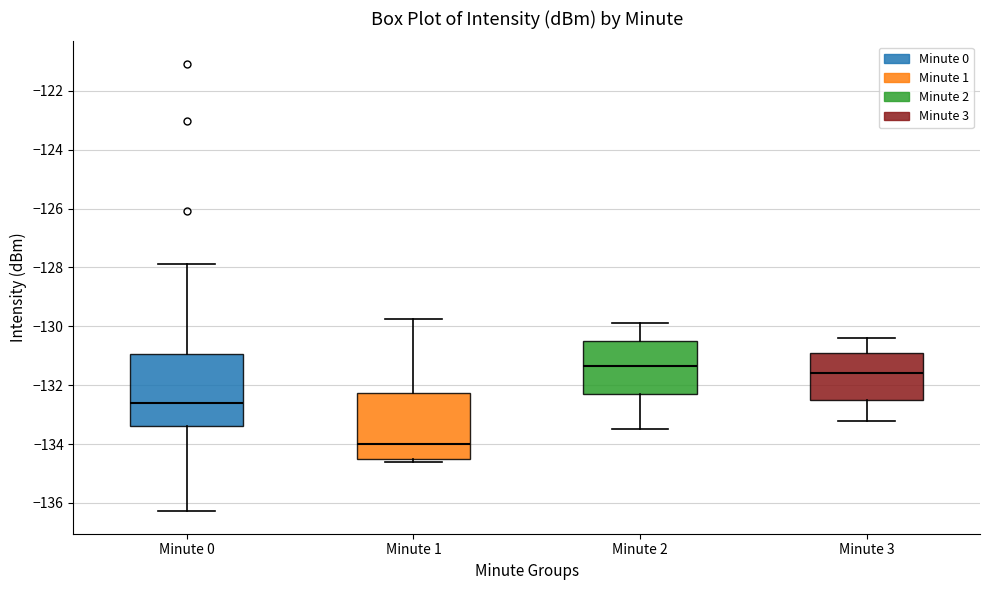

Where is the upper edge of the box for Minute 1 on the y-axis? The values are not printed on the chart, so give them approximately, as read against the axis.

-132.2